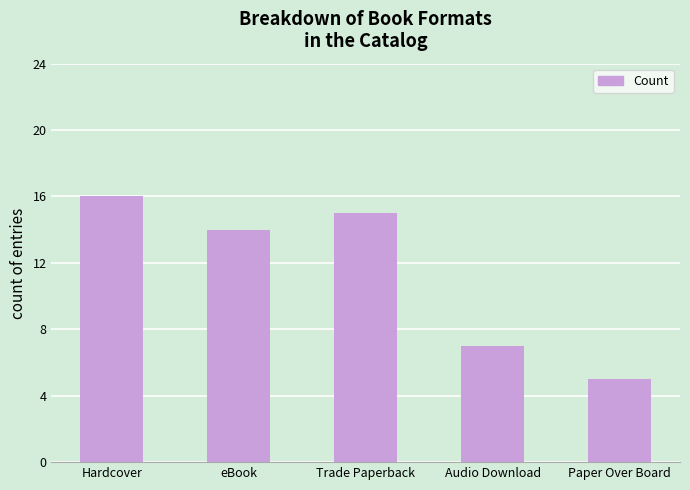

What is the average value?

11